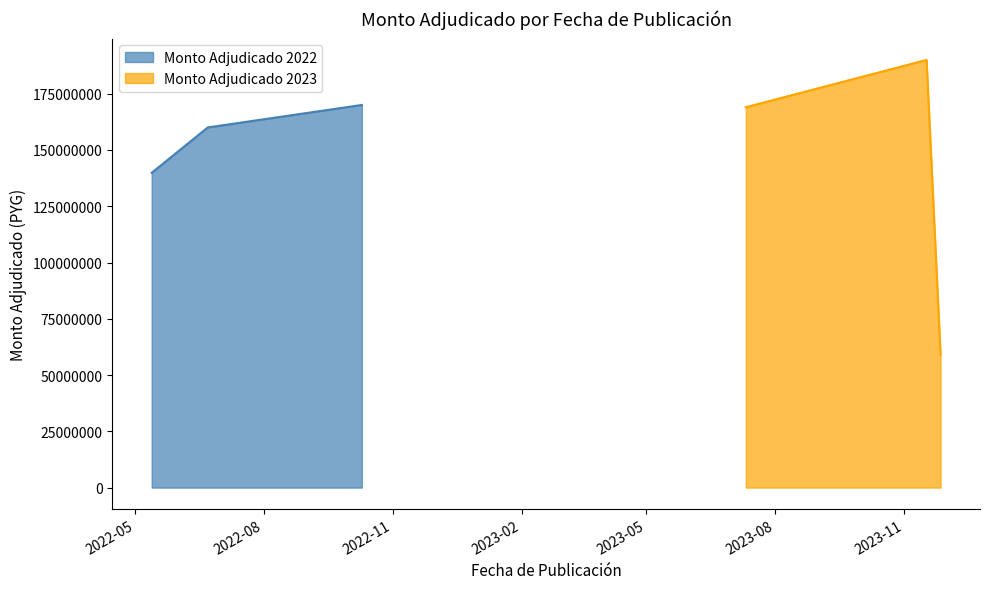

What value does the data have at 2023-07-11?

169000000